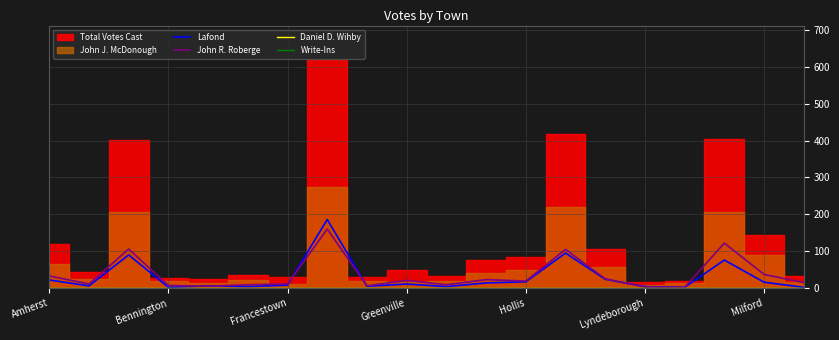

Between 8 and 16, which is larger?

8